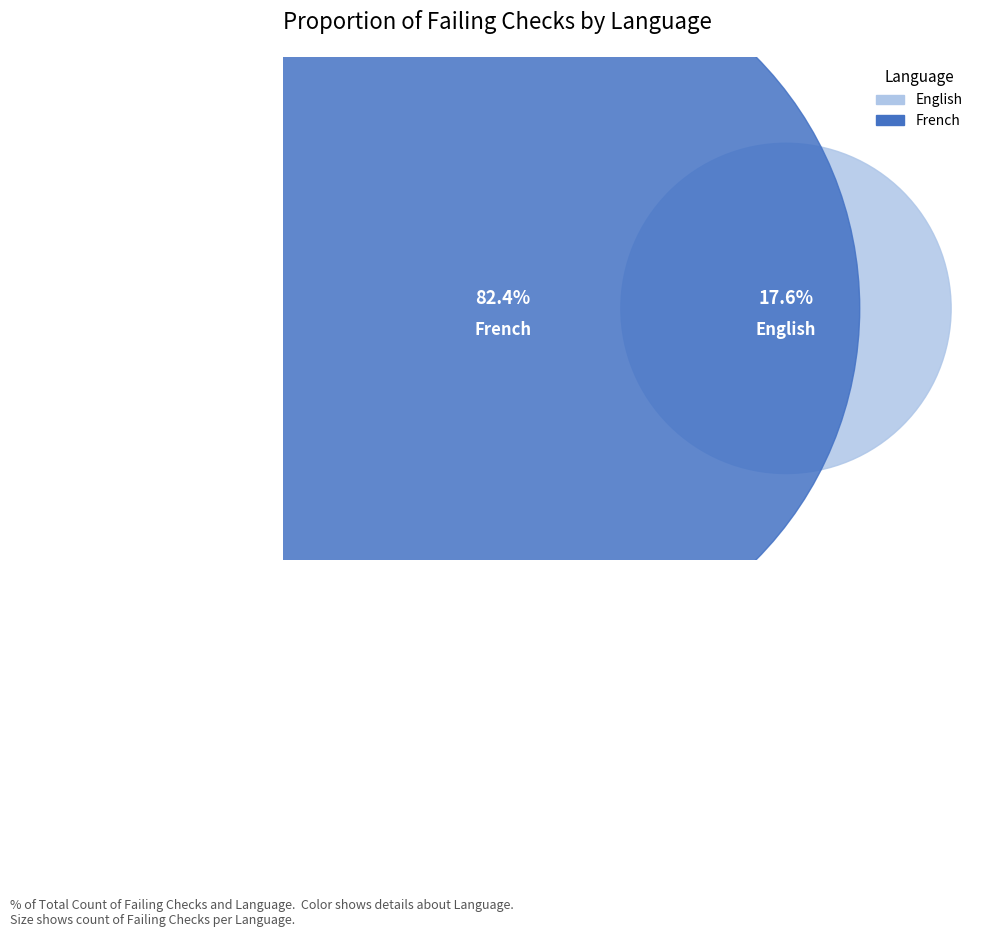

To the nearest percent, what percentage of the pie is French?

82%